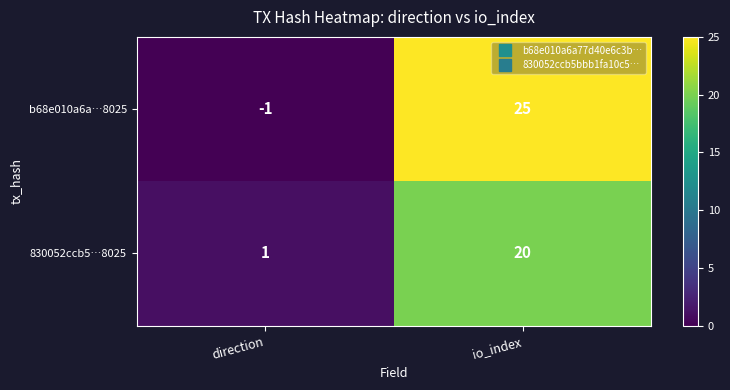

Which series has the widest spread of values?

b68e010a6a…8025